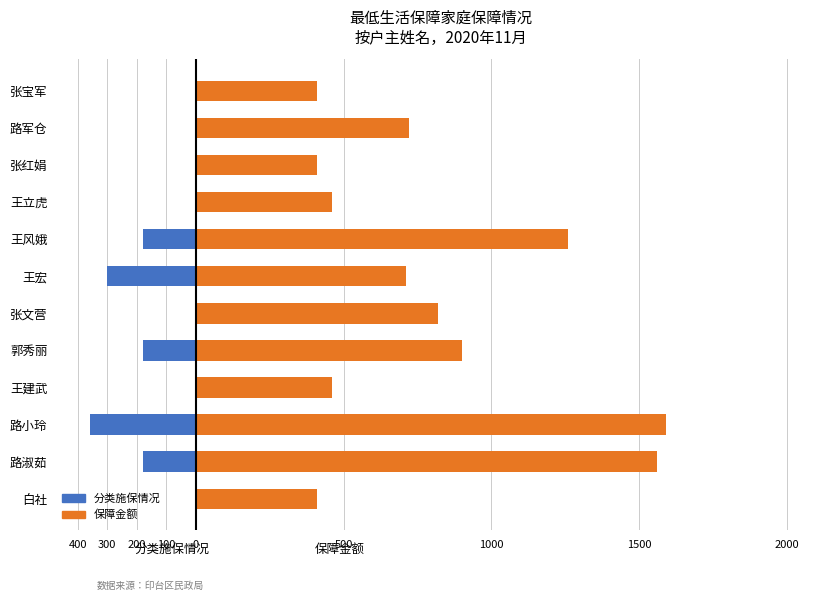

Which series has the largest total across all categories?

保障金额